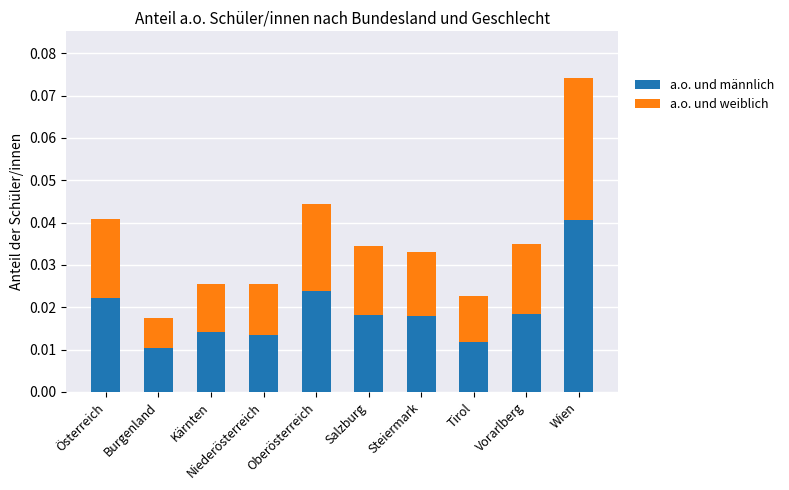

Which category has the highest value in the a.o. und männlich series?

Wien